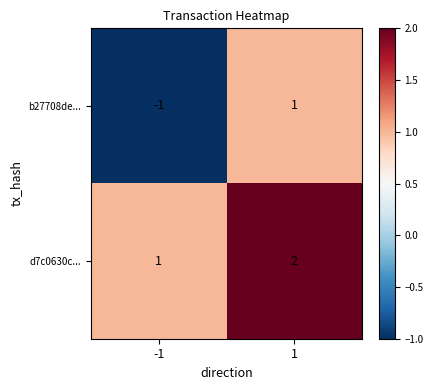

At 1, list the series in order from smallest to largest.

b27708de..., d7c0630c...